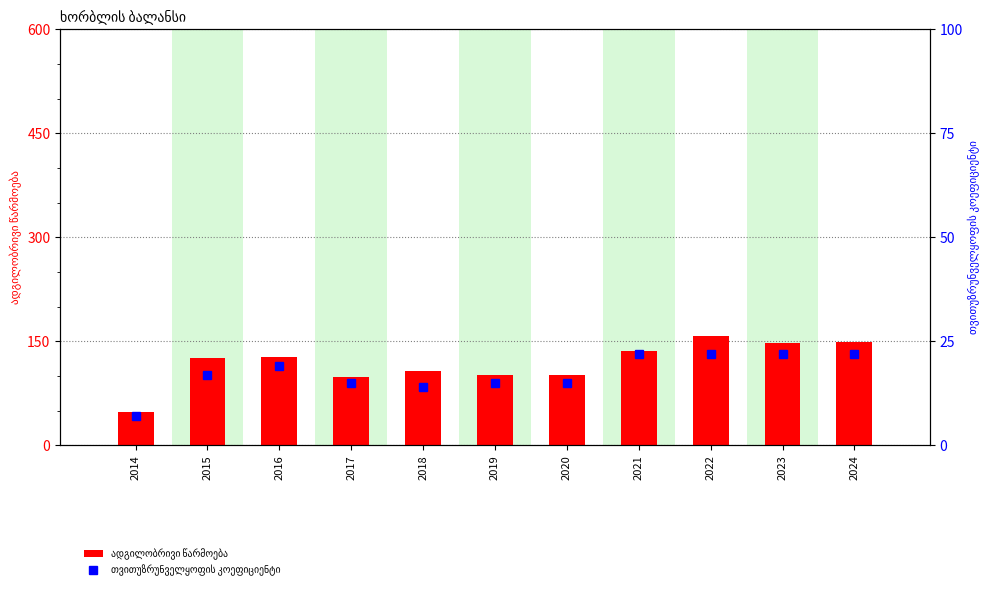

At which category is the sum across all series the highest?

2022